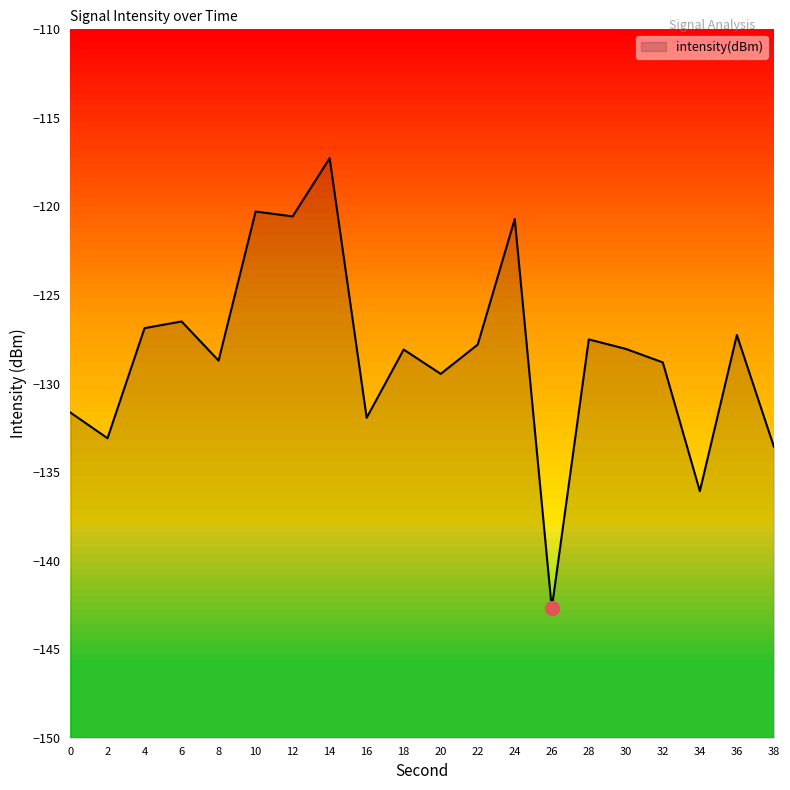

Count the number of categories in the chart.

20